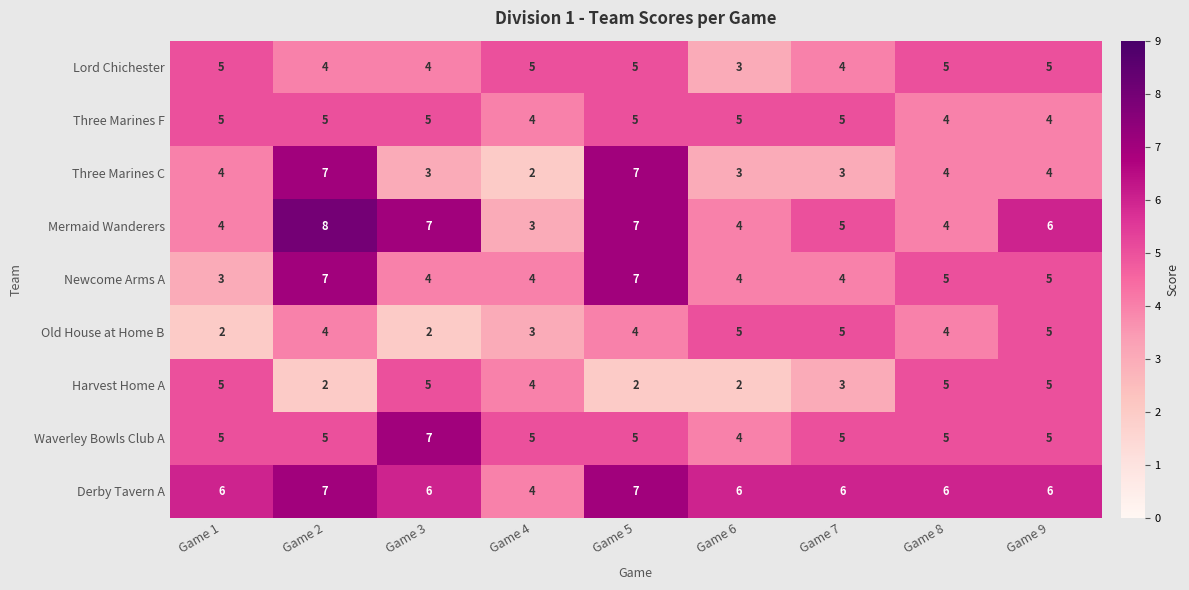

What is the total value across all series at Game 1?

39